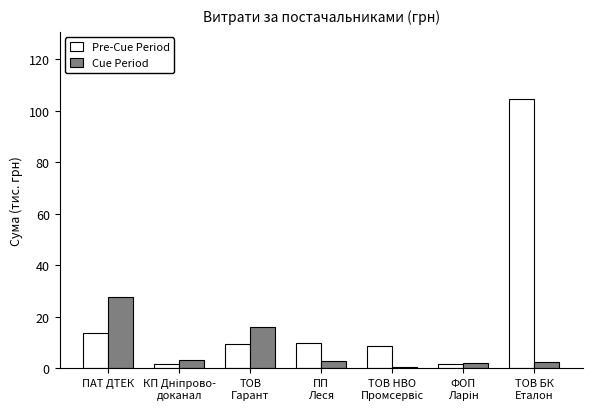

Count the number of data series in this chart.

2